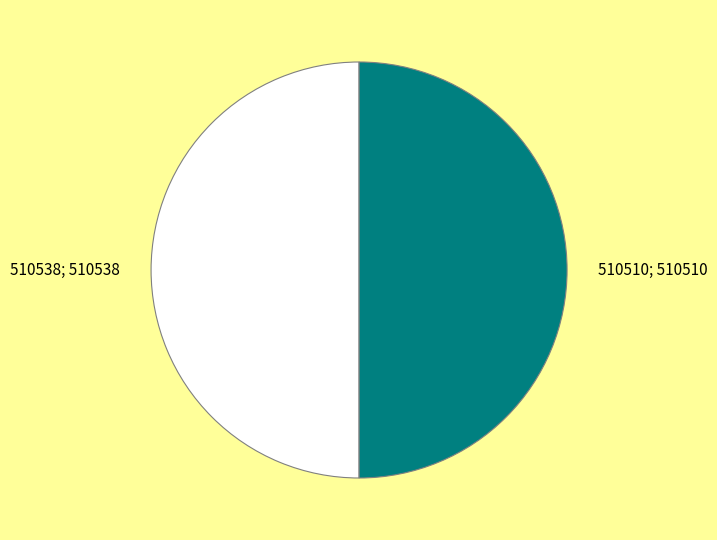

What is the majority slice?

510538